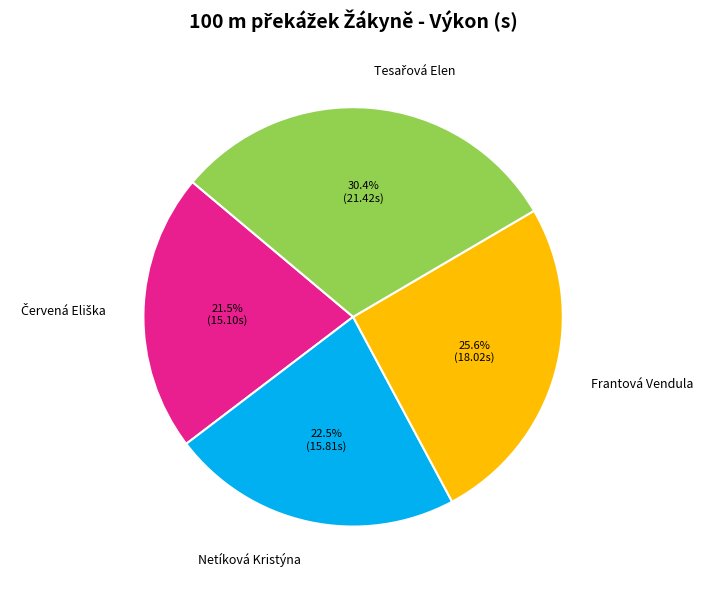

What percentage do Netíková Kristýna and Frantová Vendula together represent?

48.1%